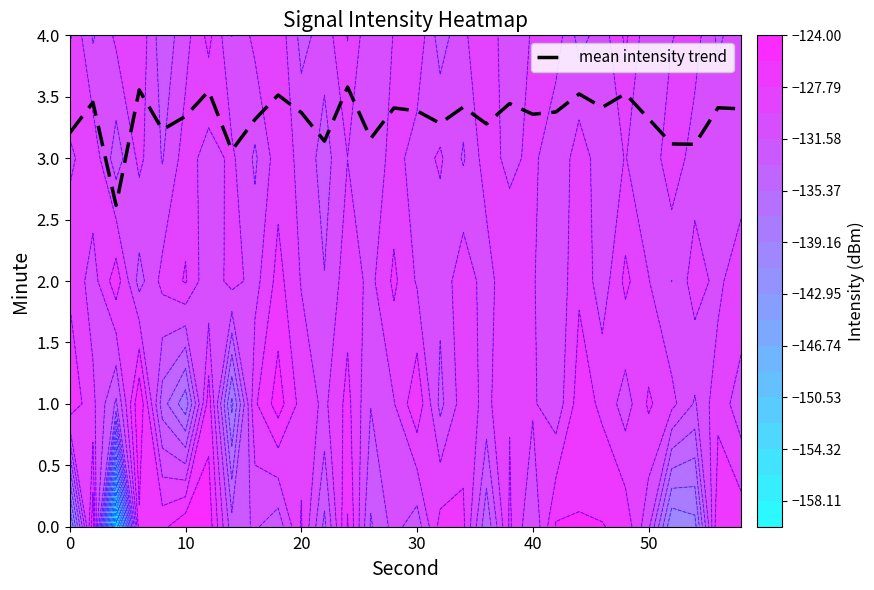

What is the difference between the second highest and minimum values?

0.9